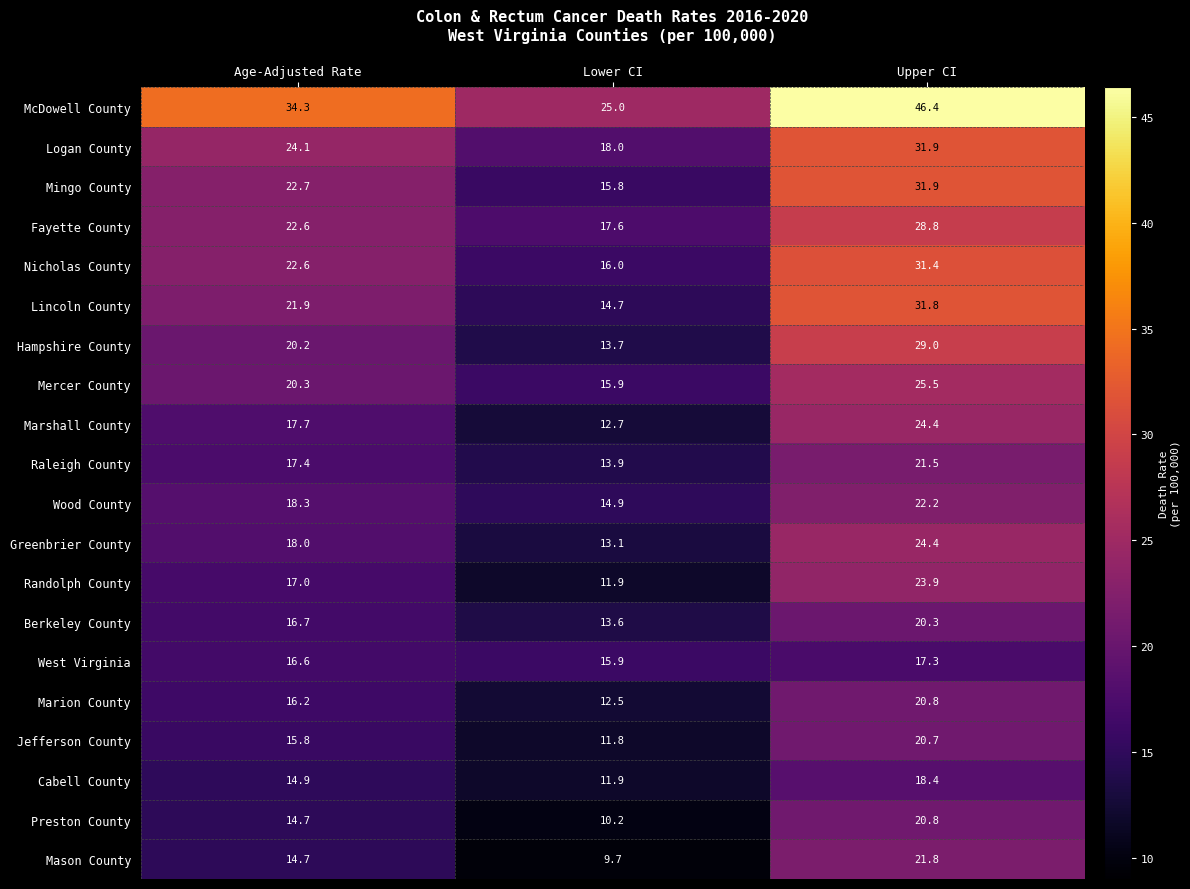

List the labels in order of Fayette County value, largest first.

Upper CI, Age-Adjusted Rate, Lower CI